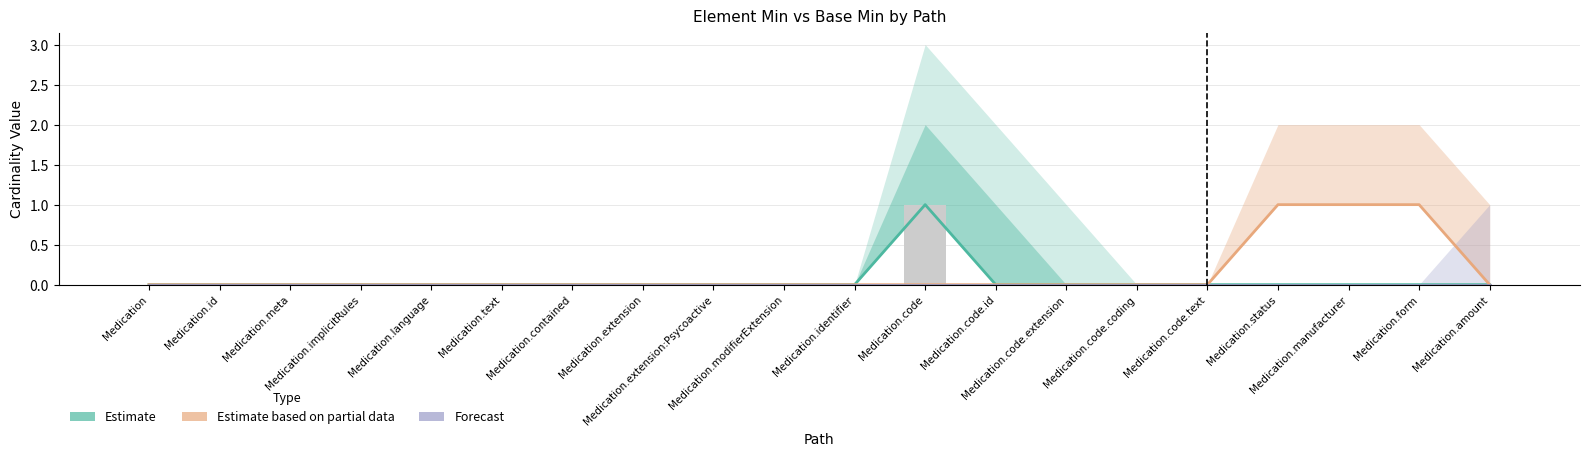

Reading left to right, extract all data points from this chart.

Estimate: 0	0	0	0	0	0	0	0	0	0	0	1	0	0	0	0	0	0	0	0
Estimate based on partial data: 0	0	0	0	0	0	0	0	0	0	0	0	0	0	0	0	1	1	1	0
Forecast: 0	0	0	0	0	0	0	0	0	0	0	0	0	0	0	0	0	0	0	0
Observed: 0	0	0	0	0	0	0	0	0	0	0	1	0	0	0	0	0	0	0	0